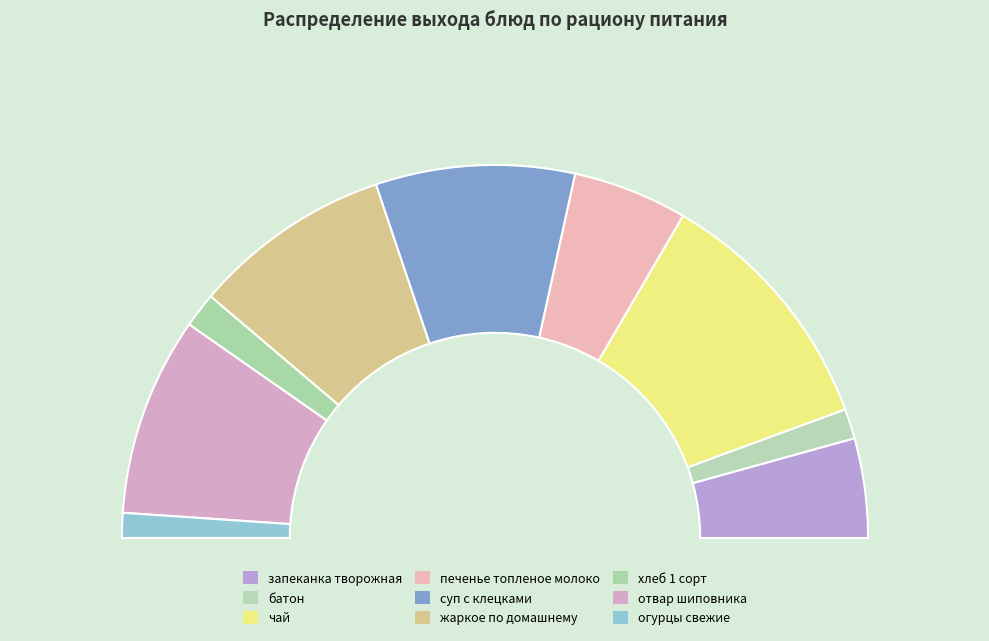

To the nearest percent, what is the combined percentage of чай and отвар шиповника?

39%